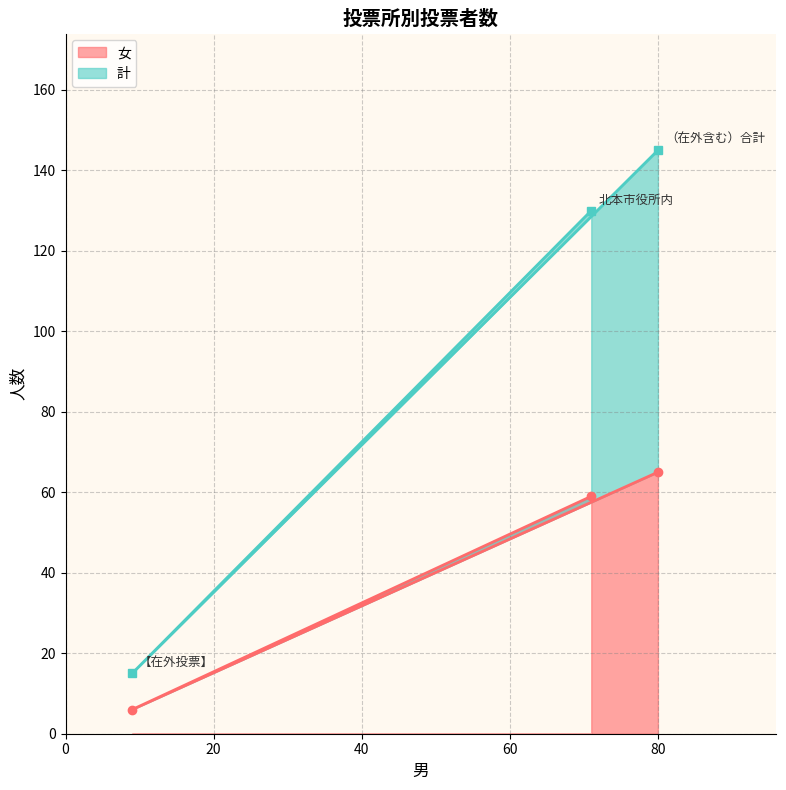

Is it true that 女 equals 104 at 北本市役所内?

False